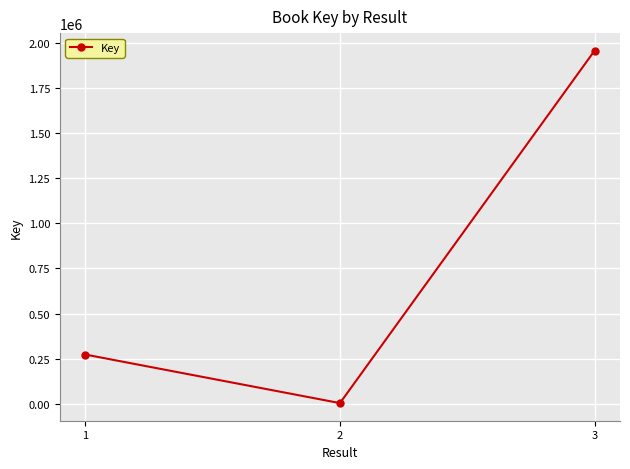

Reading left to right, extract all data points from this chart.

272977	4142	1955375